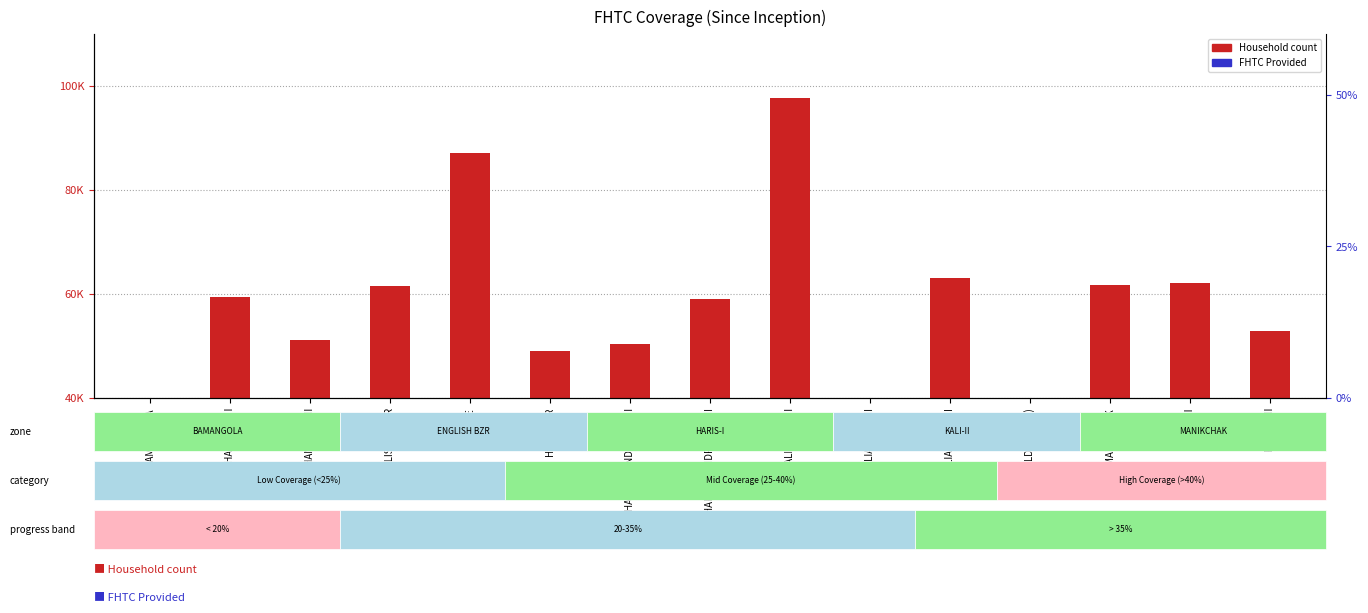

Which series contains the lowest Y value?

Household